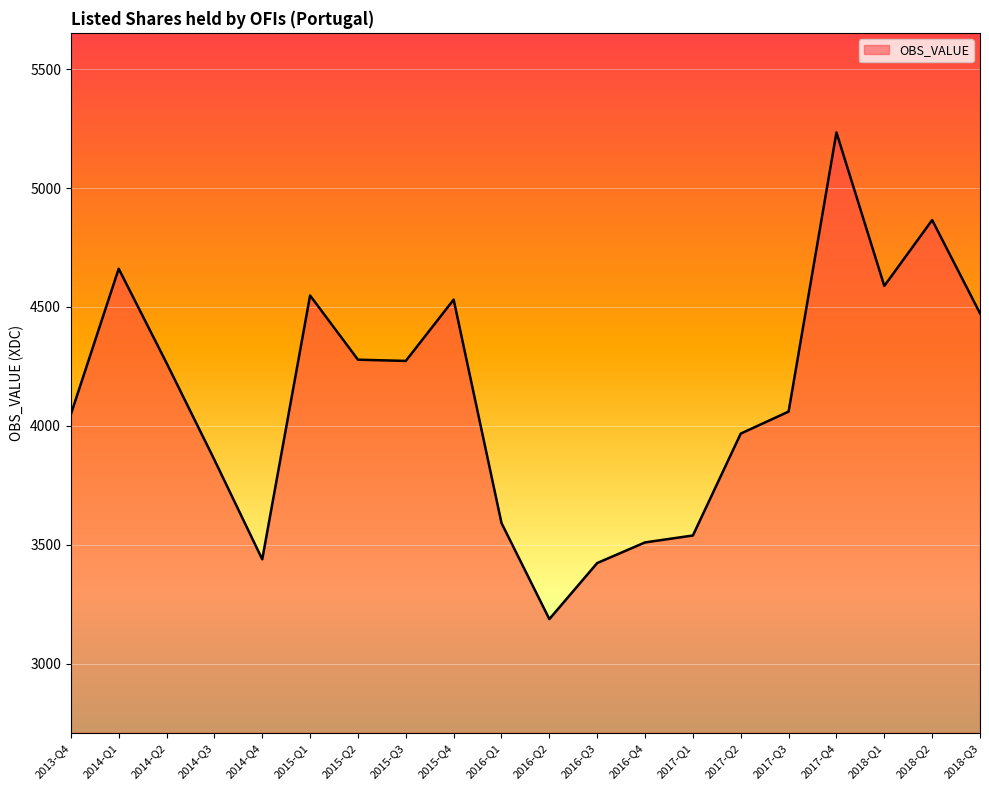

At which category does the chart reach its peak across all series?

2017-Q4